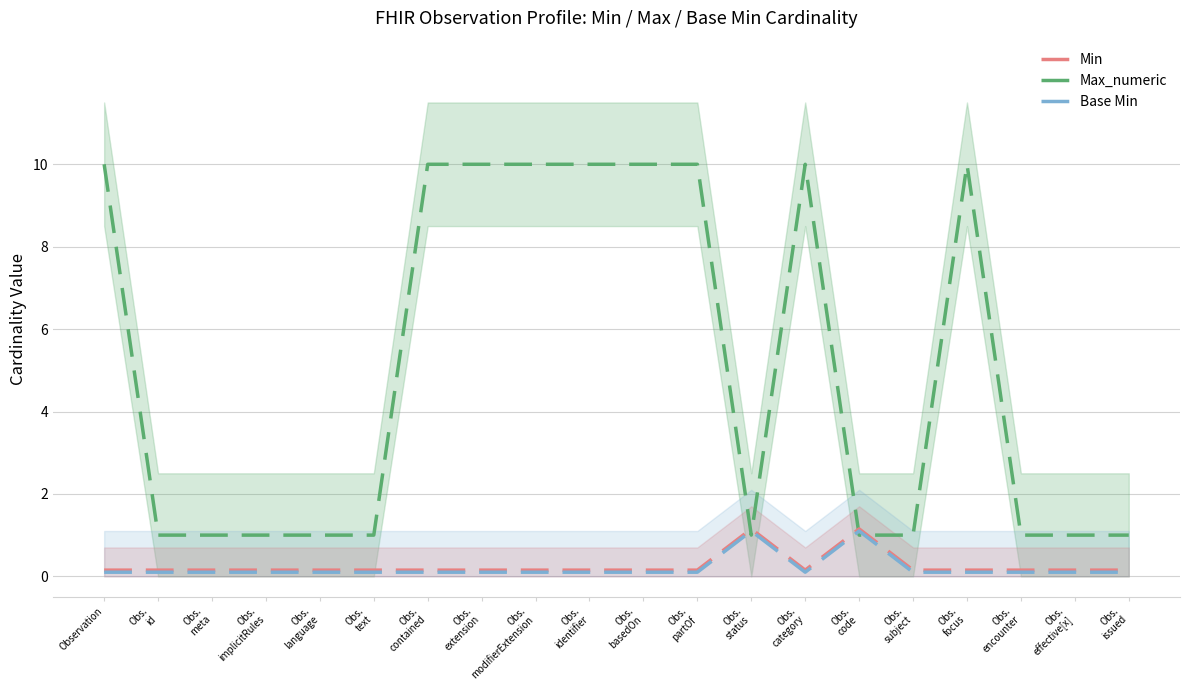

What is the highest value of the Max_numeric series?

10.0